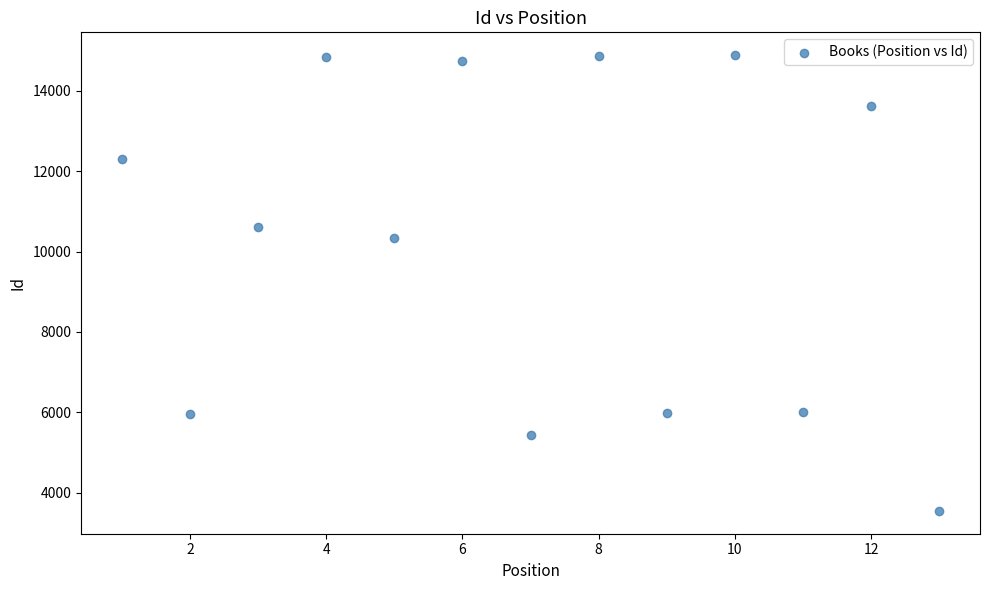

What is the range of Y values (max minus min)?

11352